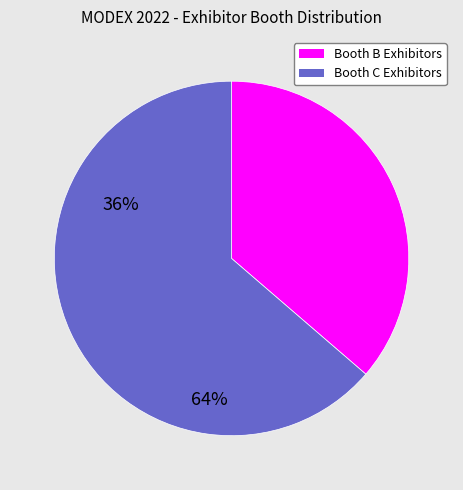

Is there any slice that represents more than half of the pie?

Yes